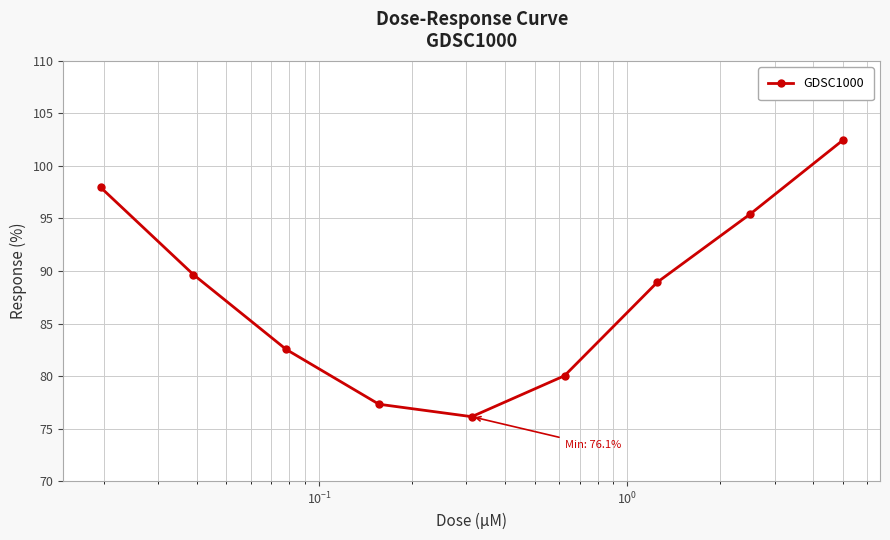

What is the difference between the maximum and minimum values?

26.3